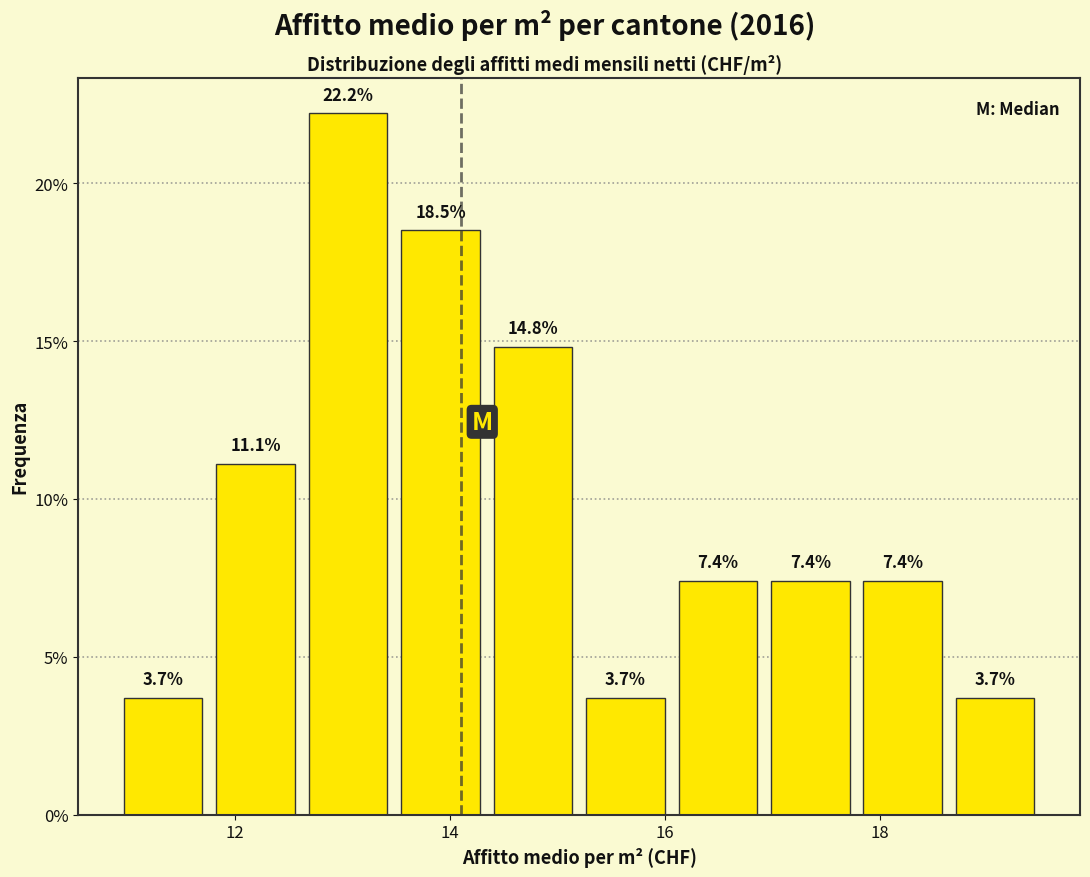

How tall is the bar that spans 18.64 to 19.50 on the x-axis? The bar edges are not printed on the chart, so give them approximately, as read against the axis.

3.7